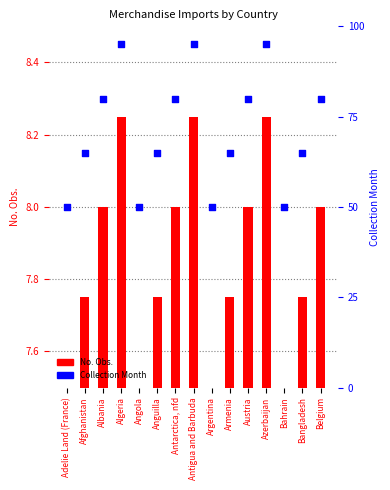

What is the total value across all series at Belgium?

88.0